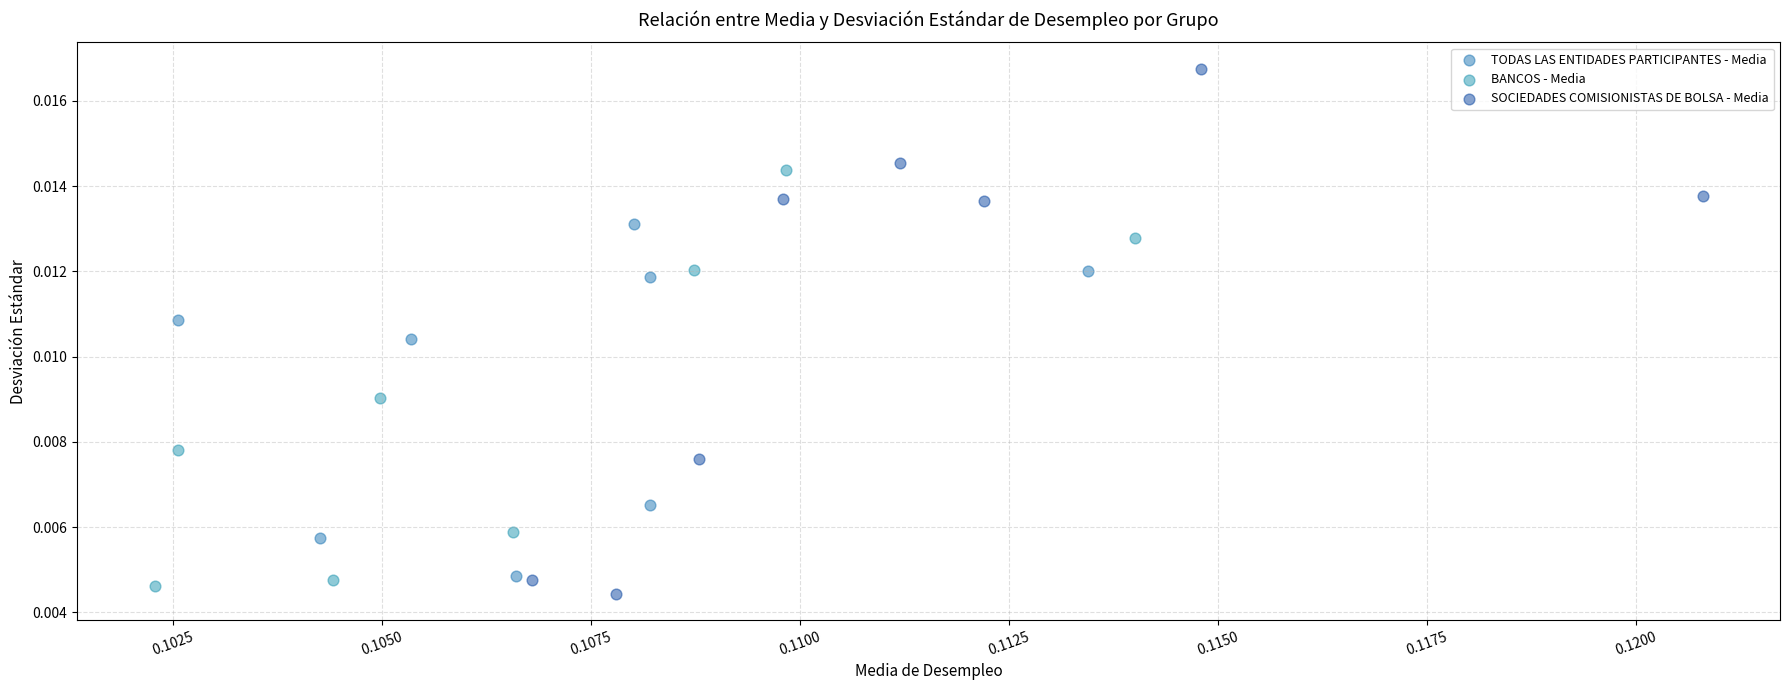

Which series has the largest Y range (max minus min)?

SOCIEDADES COMISIONISTAS DE BOLSA - Media